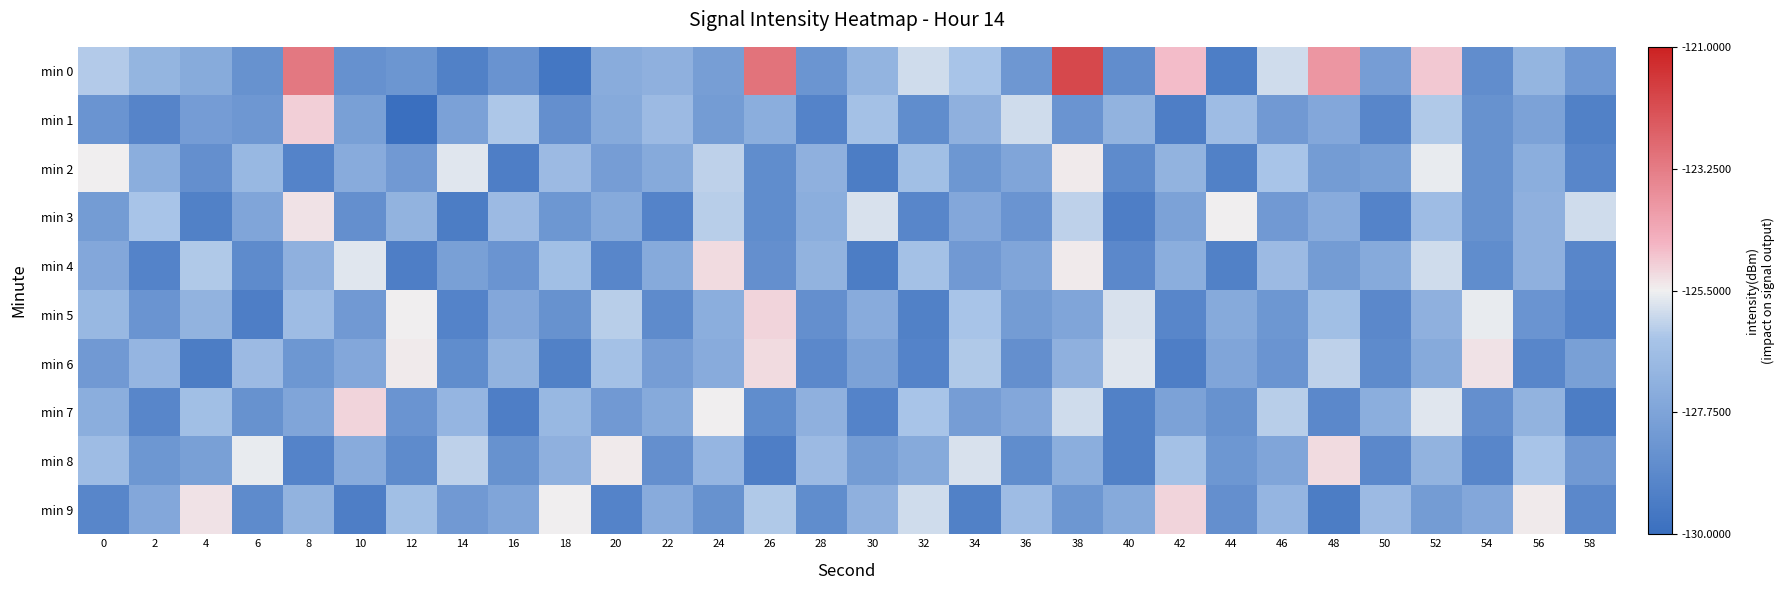

Which has a higher value, 24 or 18?

24